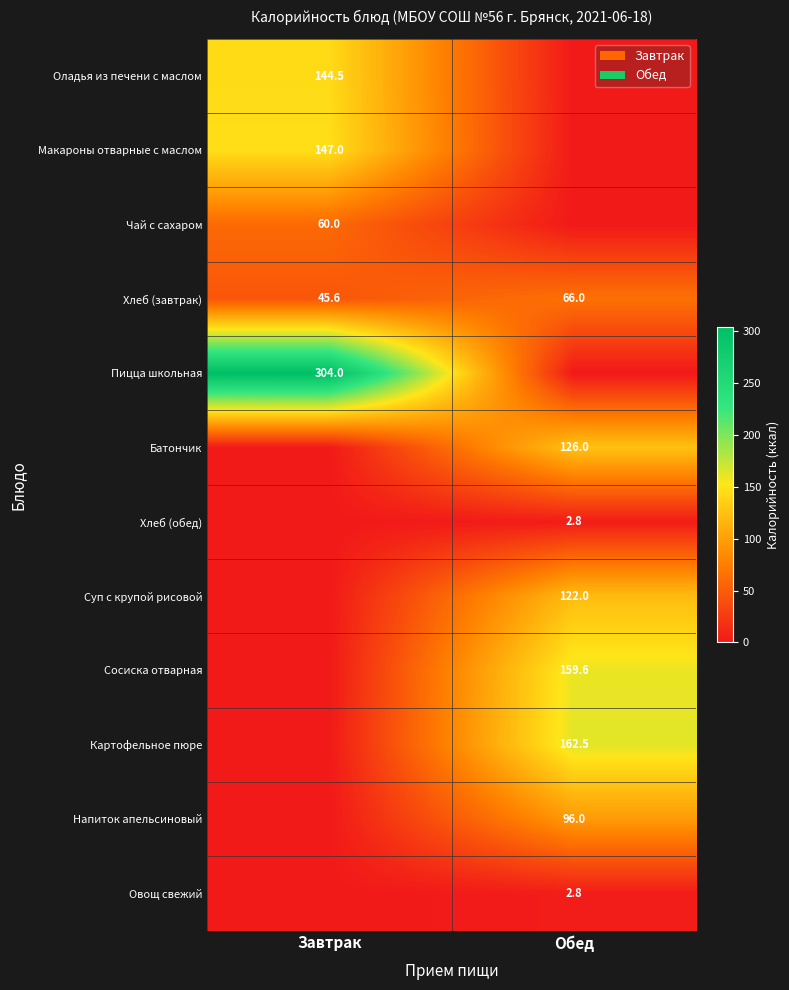

At which category does the chart reach its peak across all series?

Завтрак